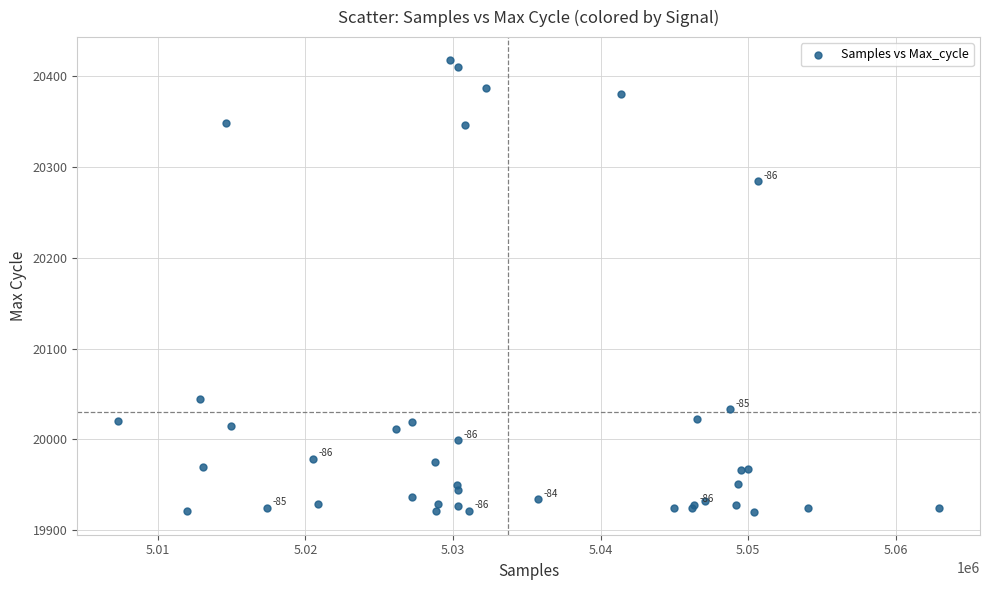

What Y value in the scatter plot is closest to 20169?

20284